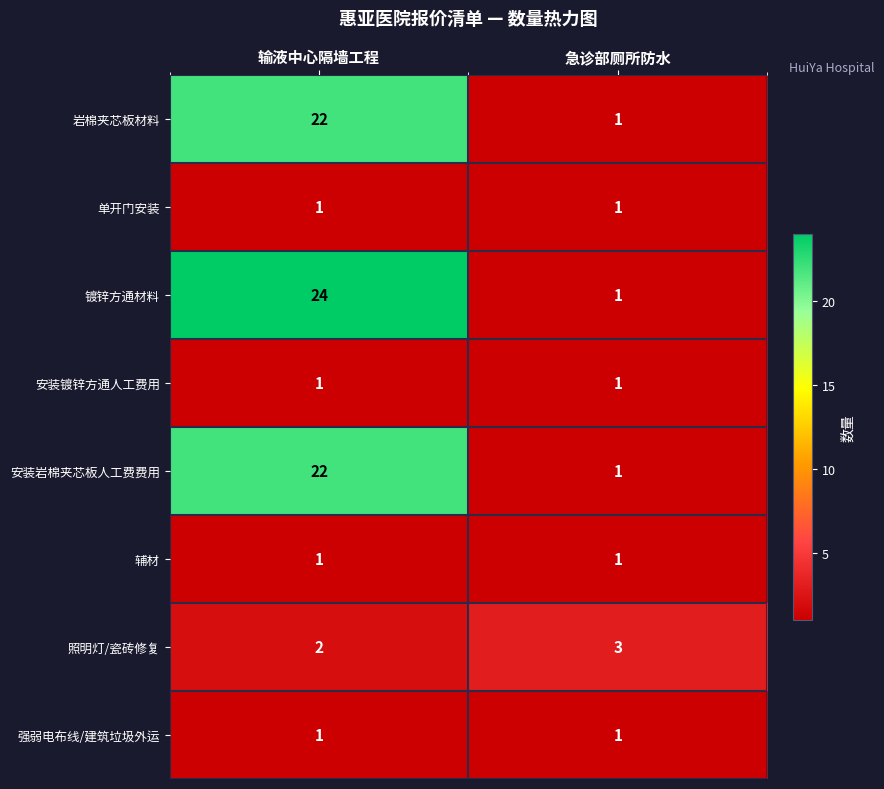

Which series has the largest total across all categories?

镀锌方通材料